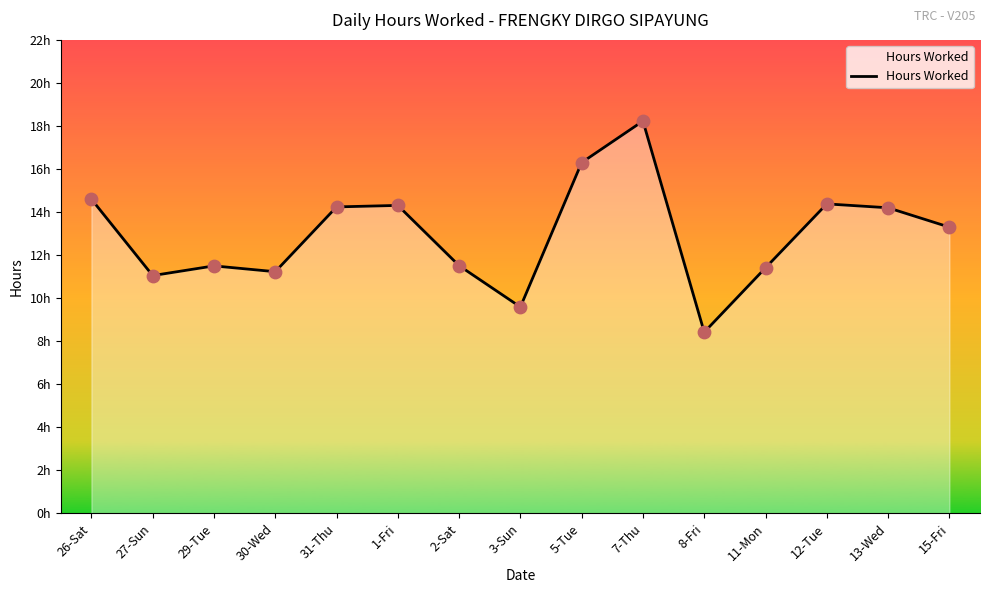

Between 11-Mon and 27-Sun, which is larger?

11-Mon